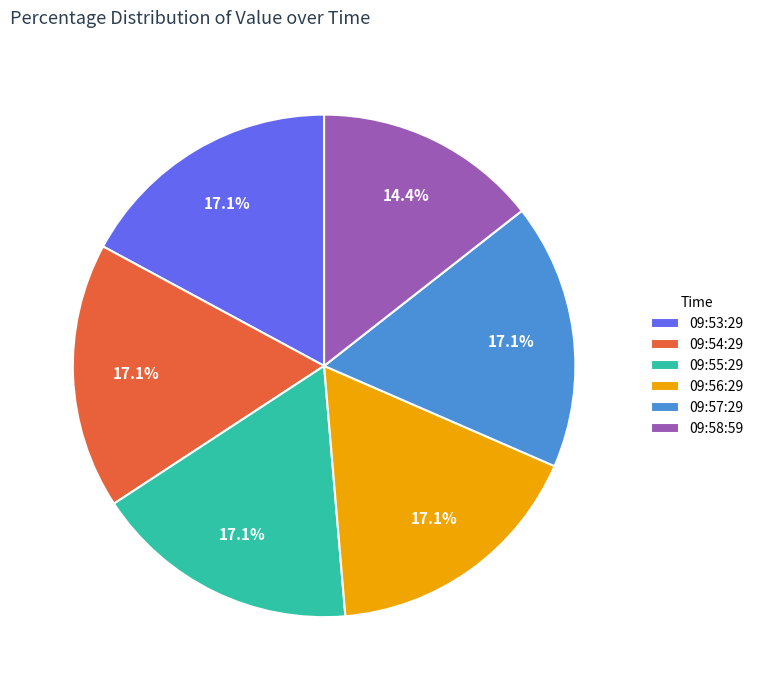

Does 09:58:59 represent more than half of the total?

No